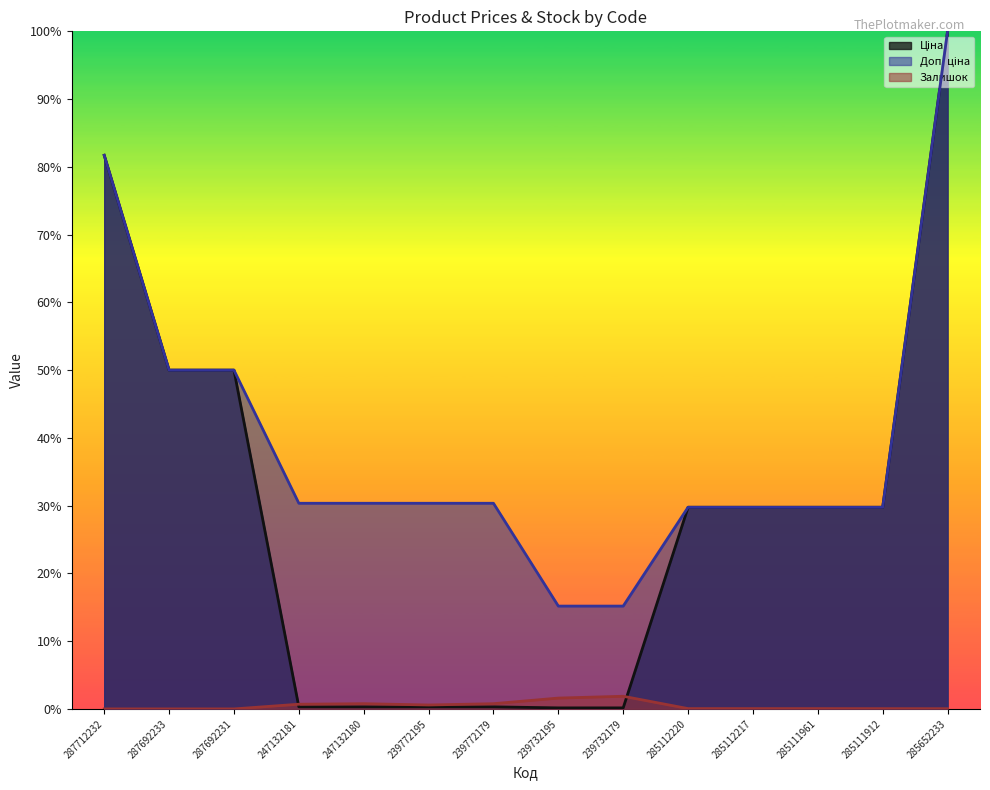

At which category is the sum across all series the highest?

285652233